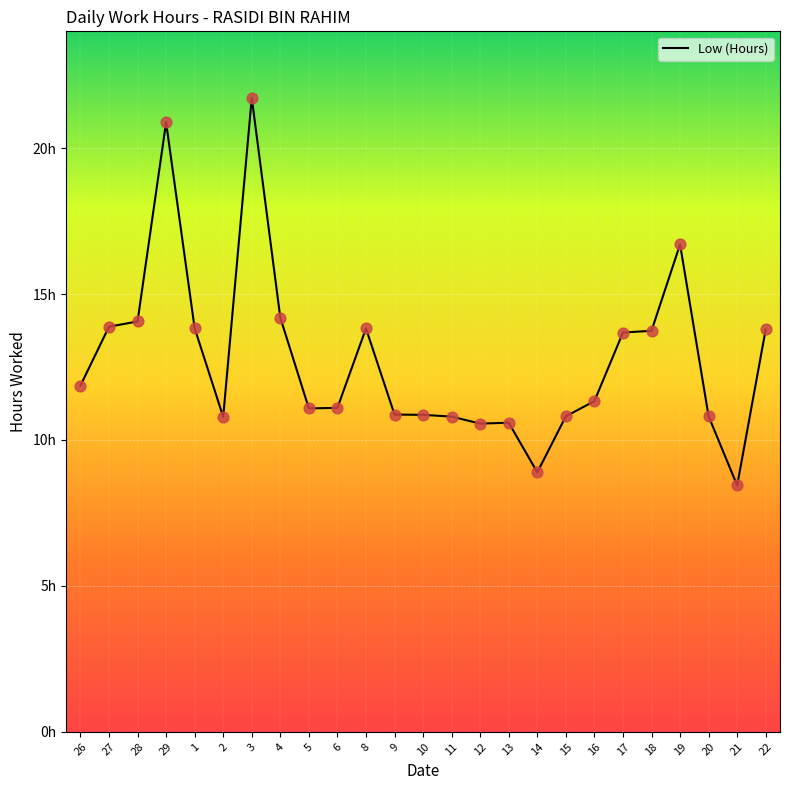

What is the change in value from 10 to 19?

+5.8